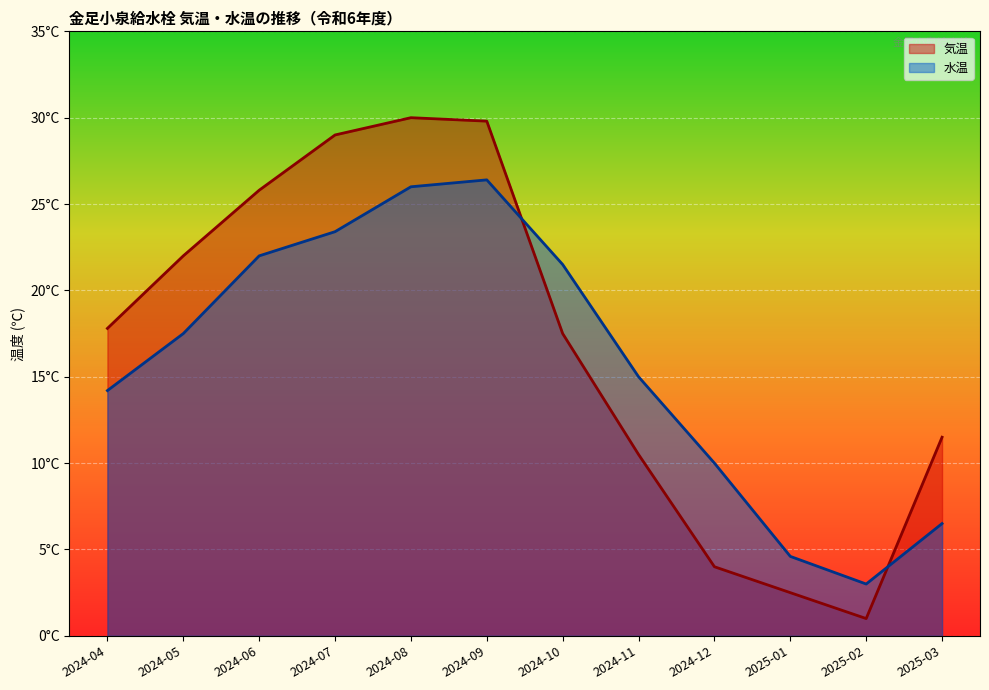

What is the label of the 11th point from the right?

2024-05